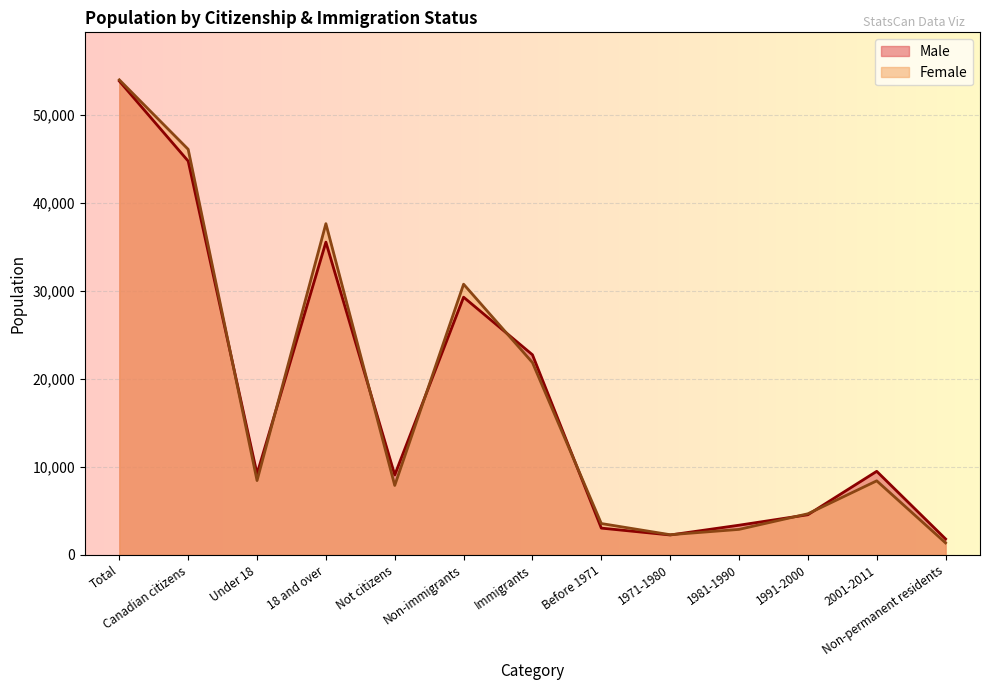

At which label does Female reach its peak?

Total